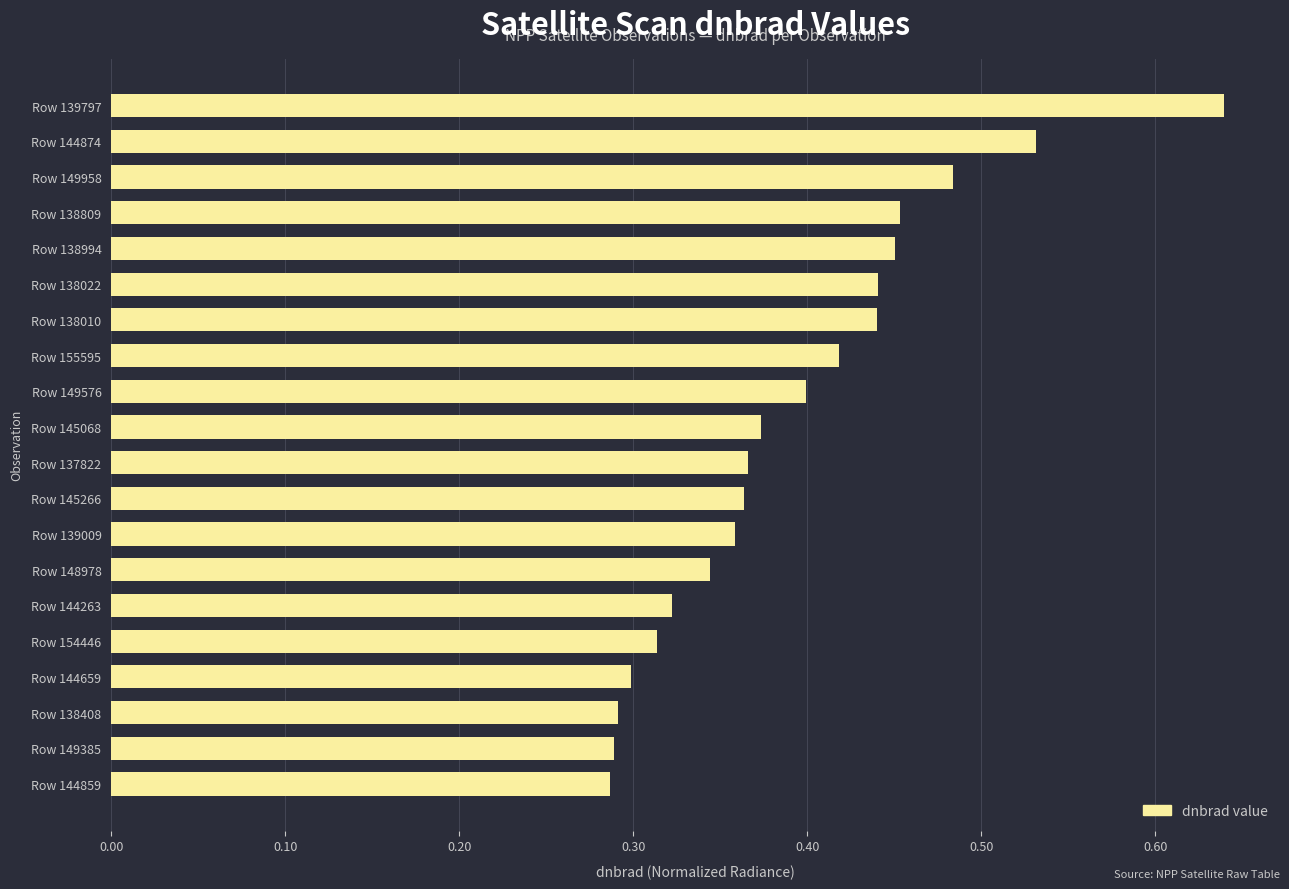

What is the change in value from Row 149576 to Row 138809?

+0.1